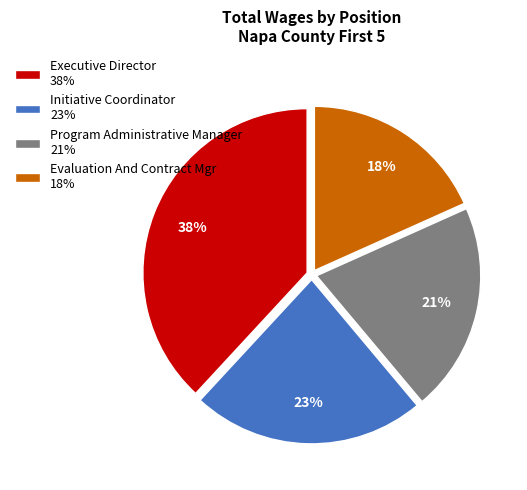

To the nearest percent, what percentage of the pie is Program Administrative Manager?

21%